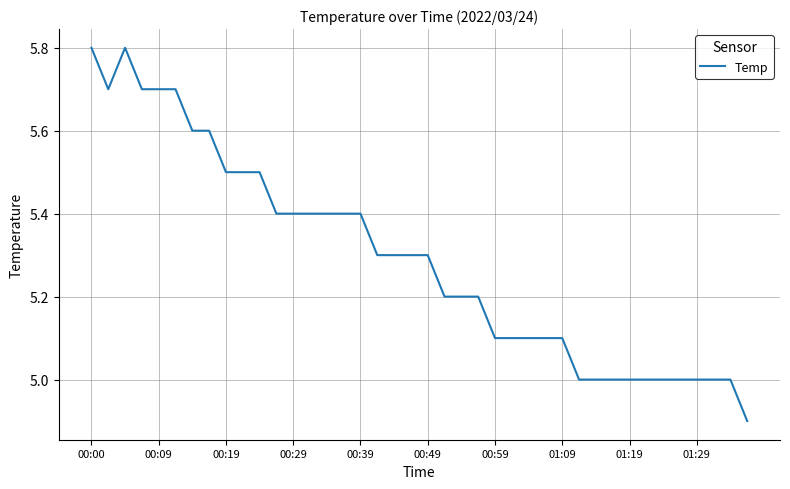

What is the maximum value shown in the chart?

5.8